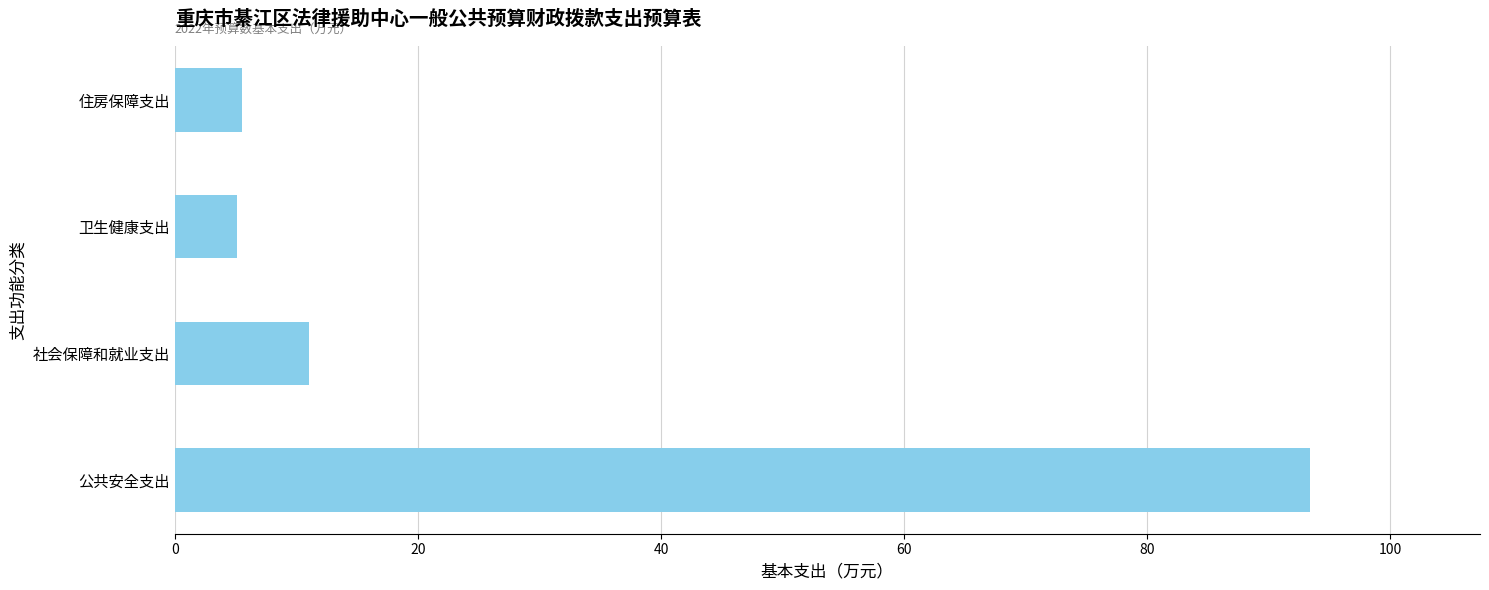

What is the difference between the maximum and minimum values?

88.2